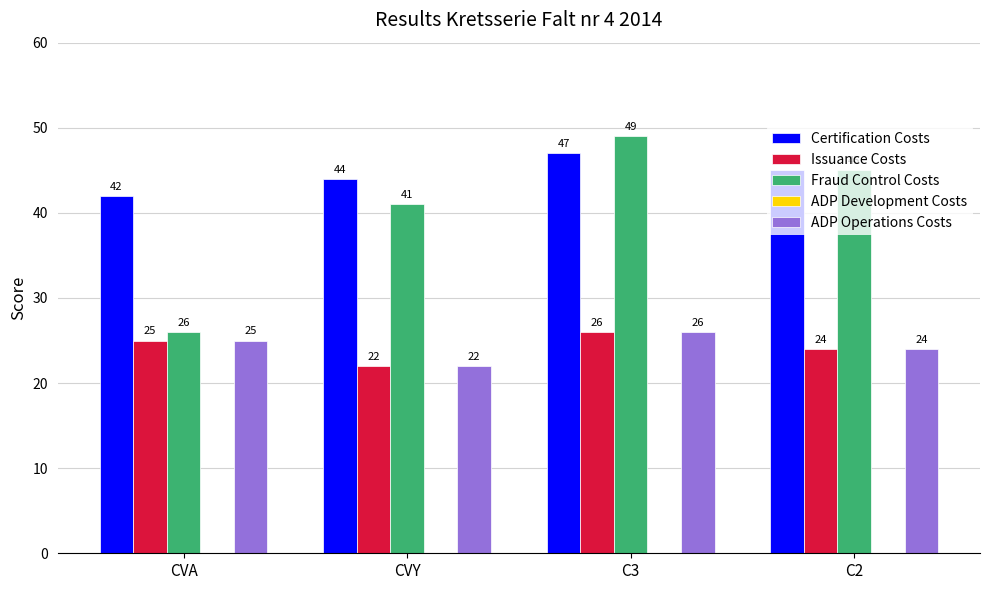

Is the value of Fraud Control Costs at C2 greater than the value of Issuance Costs at C2?

Yes